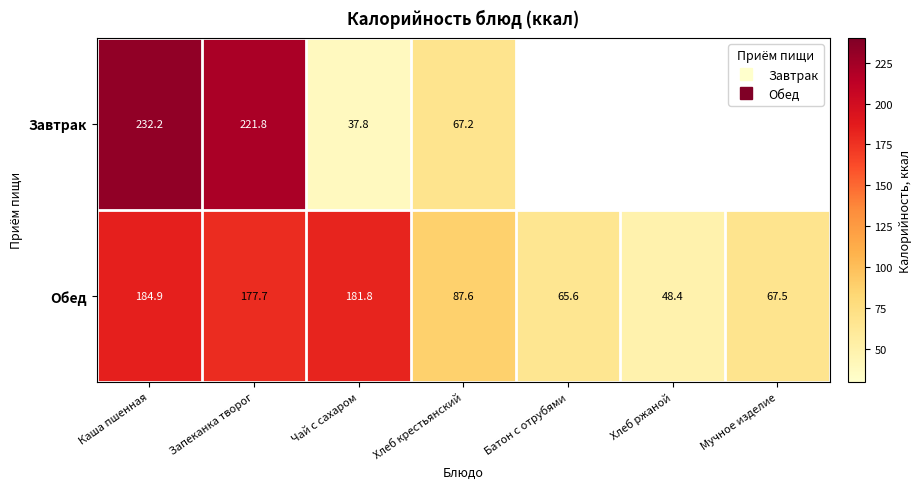

What is the smallest value displayed?

37.8